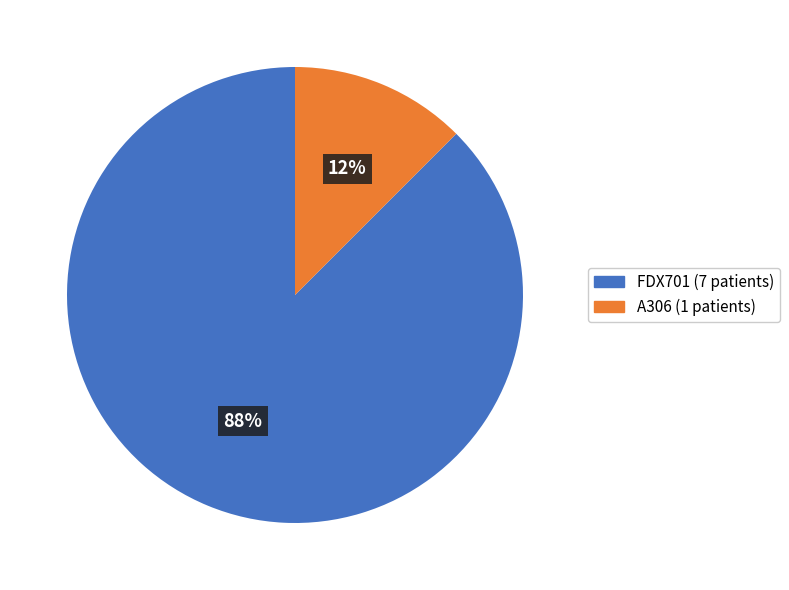

Count the number of slices in the pie.

2